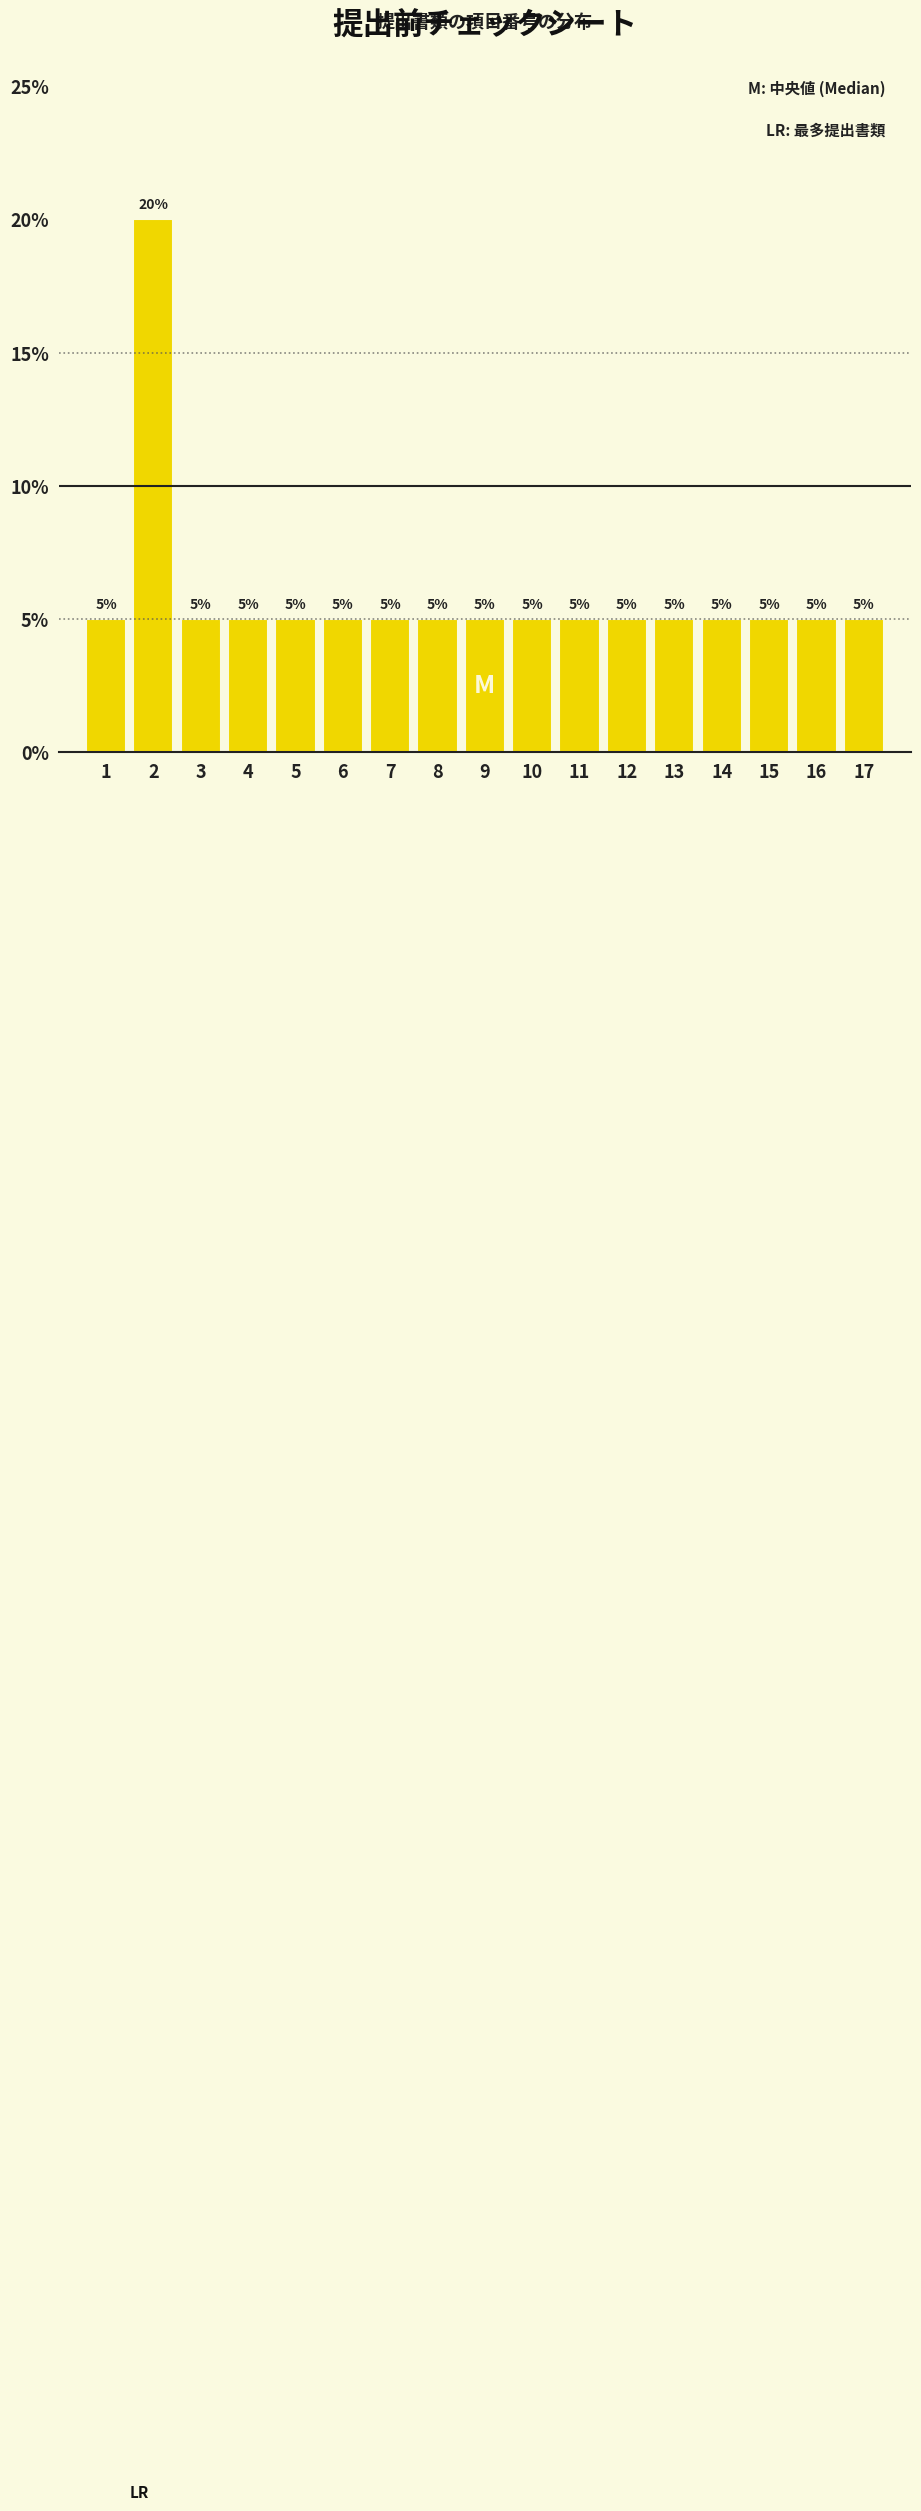

Reading left to right, list all the values displayed in this chart.

1=5	2=20	3=5	4=5	5=5	6=5	7=5	8=5	9=5	10=5	11=5	12=5	13=5	14=5	15=5	16=5	17=5